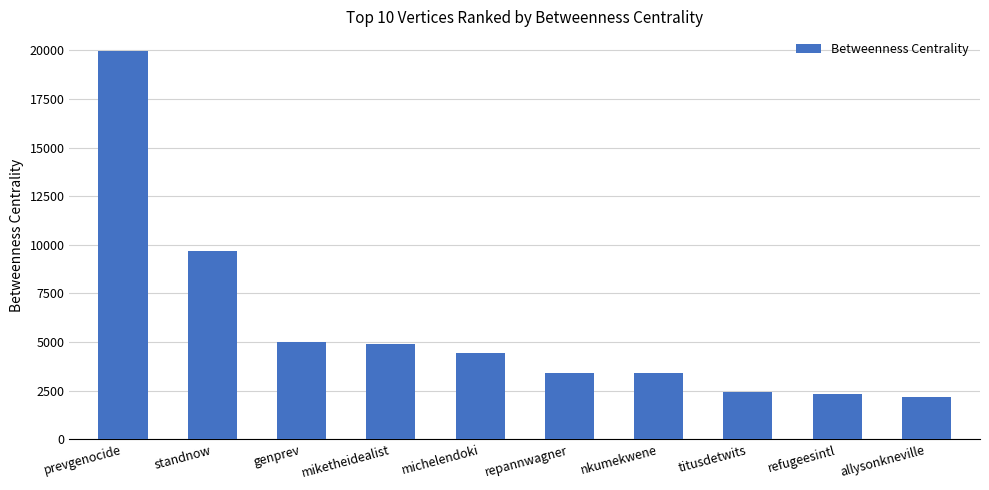

Is it true that the value at titusdetwits is 2402.6?

True